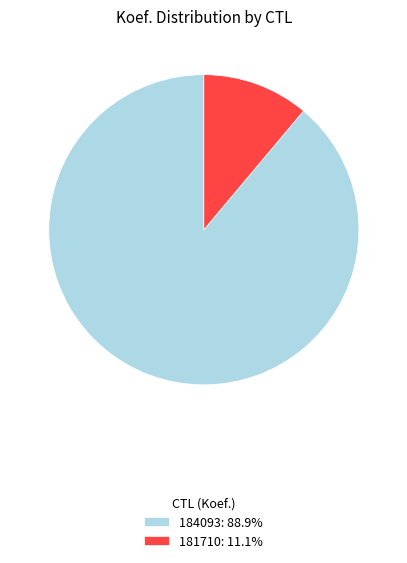

Which category accounts for the majority?

184093